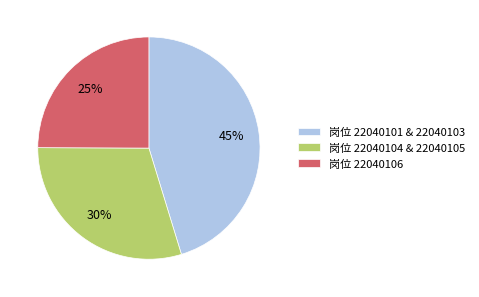

To the nearest percent, what is the average slice percentage?

33%